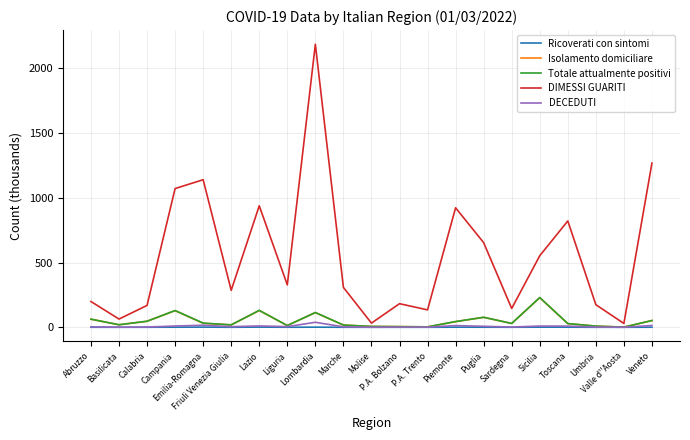

Which series has the largest total across all categories?

DIMESSI GUARITI